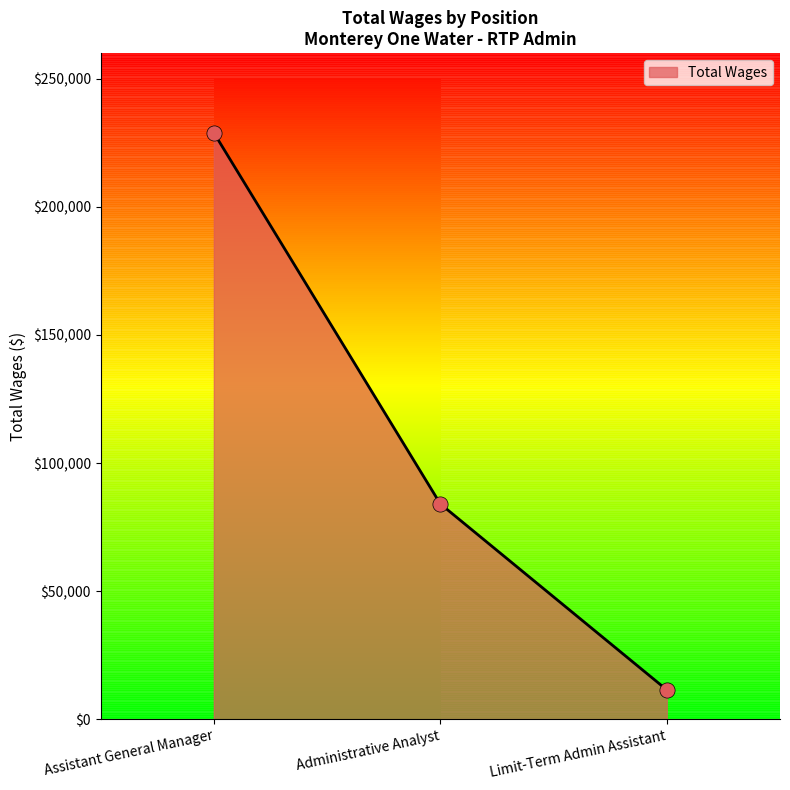

Between Administrative Analyst and Limit-Term Admin Assistant, which is larger?

Administrative Analyst